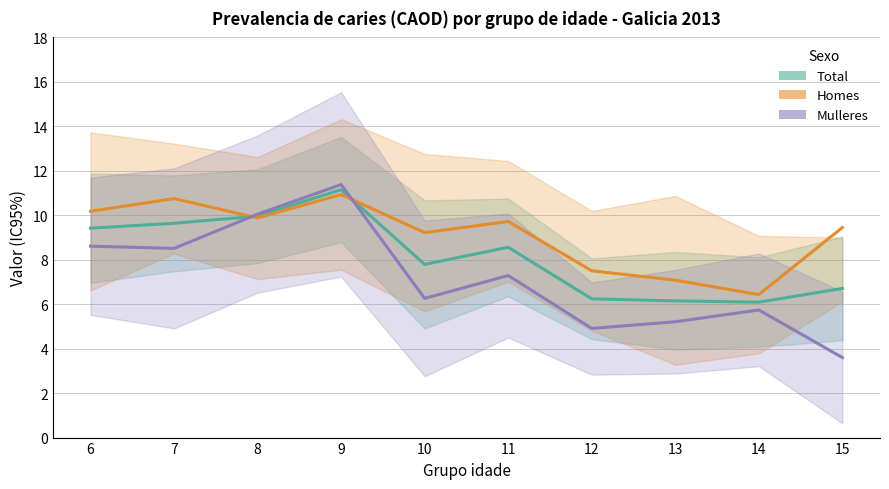

How many values in the Homes series exceed 9?

7